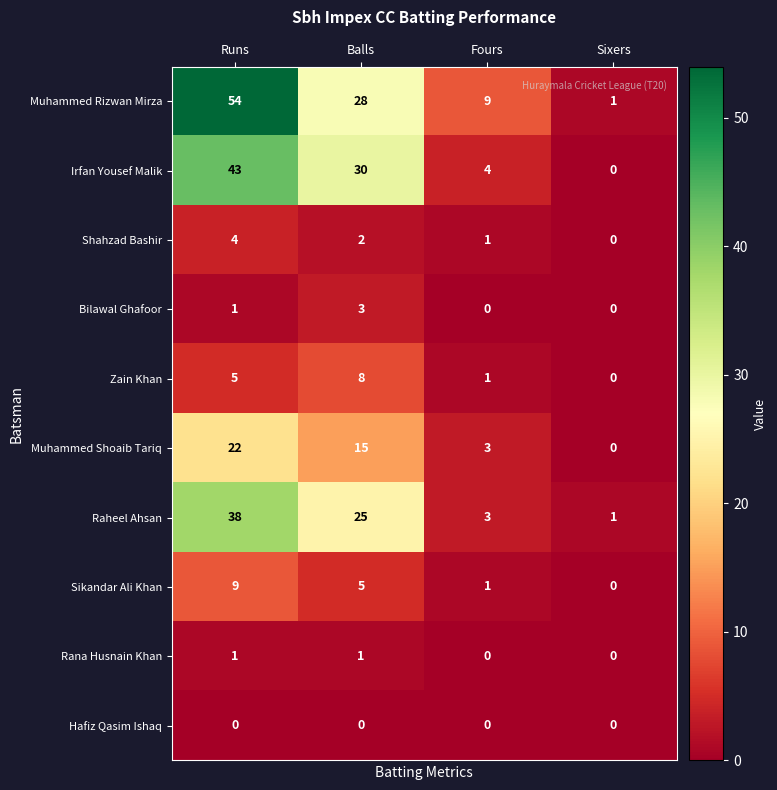

List the series in order of their peak value, highest first.

Muhammed Rizwan Mirza, Irfan Yousef Malik, Raheel Ahsan, Muhammed Shoaib Tariq, Sikandar Ali Khan, Zain Khan, Shahzad Bashir, Bilawal Ghafoor, Rana Husnain Khan, Hafiz Qasim Ishaq